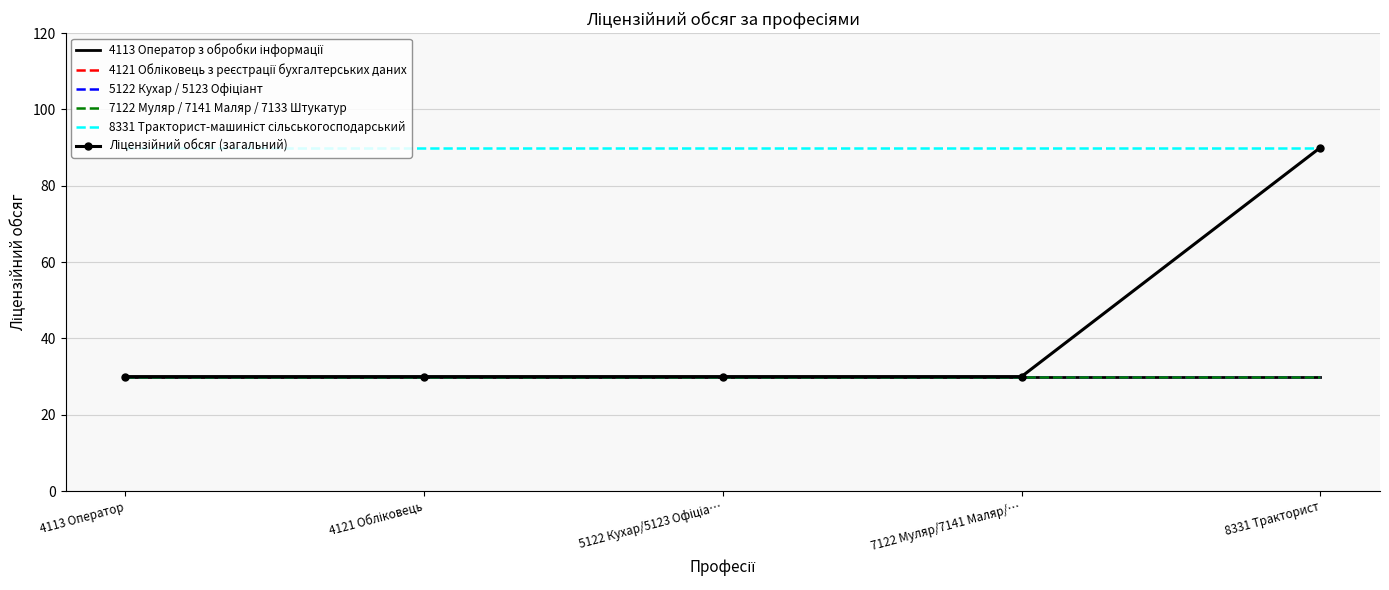

What is the sum of the 8331 Тракторист-машиніст сільськогосподарський values at 4113 Оператор and 7122 Муляр/7141 Маляр/…?

180